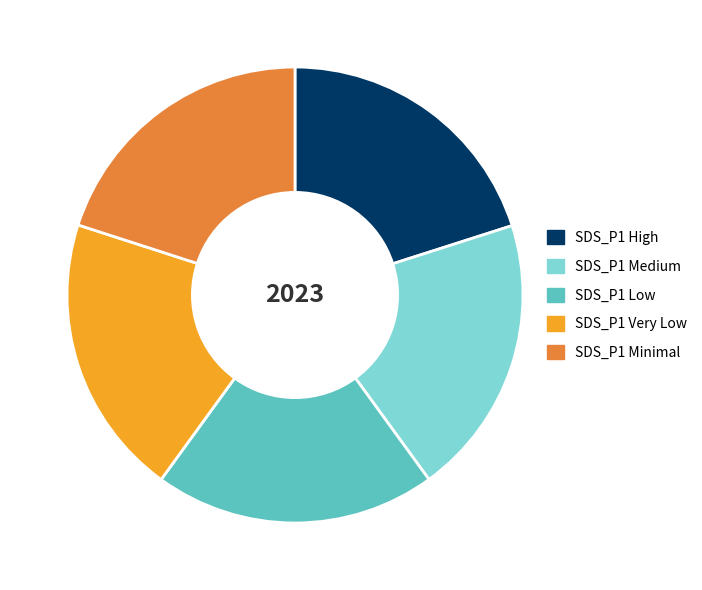

Is the sum of SDS_P1 Low and SDS_P1 Medium greater than half?

No